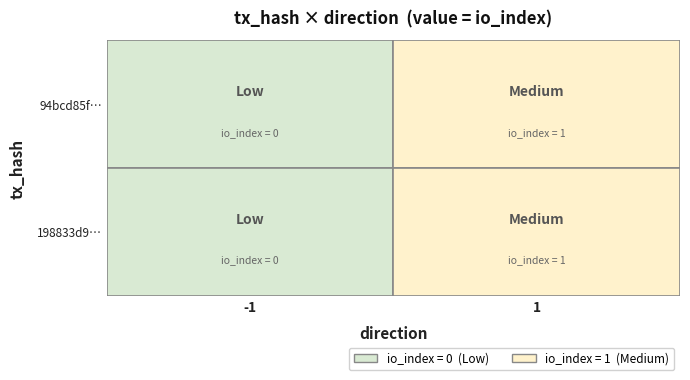

Rank the categories by -1 value from lowest to highest.

0, 1